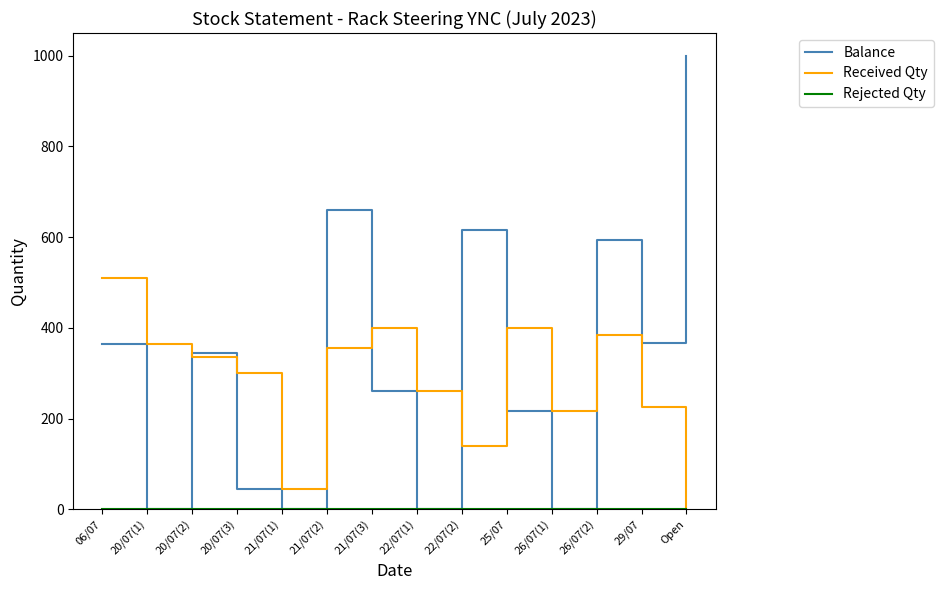

Which series has the largest range (max minus min)?

Balance